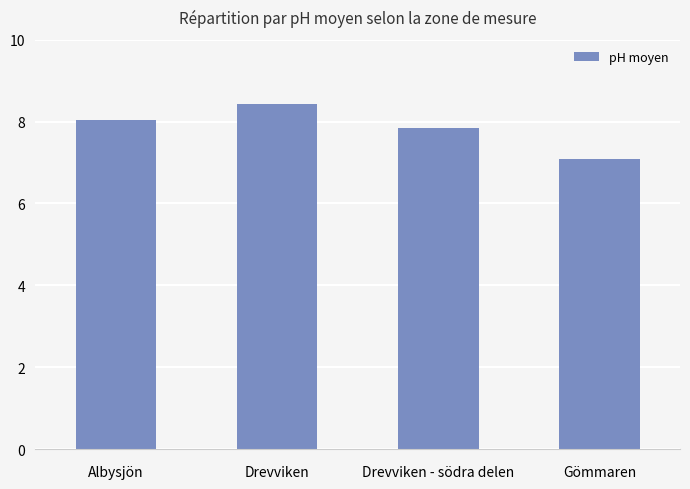

What is the difference between the maximum and second lowest values?

0.6